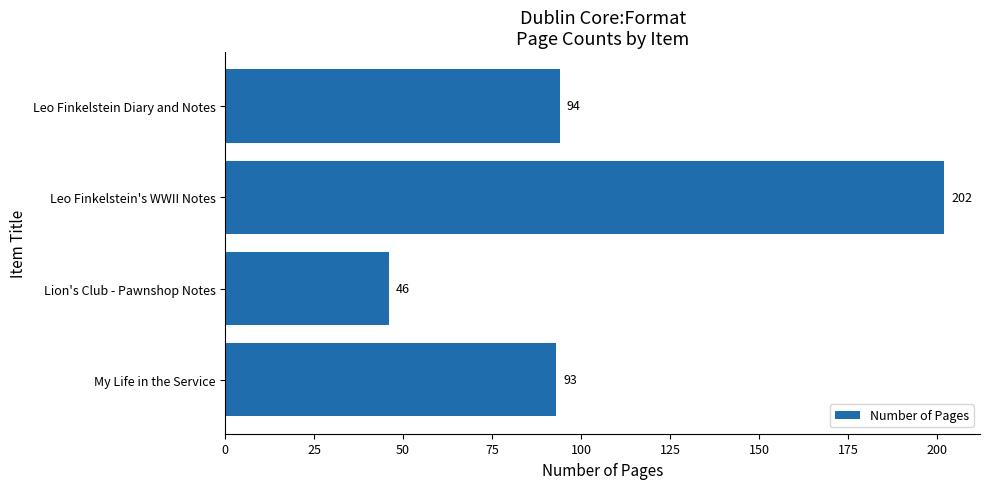

Rank the categories by value from highest to lowest.

Leo Finkelstein's WWII Notes, Leo Finkelstein Diary and Notes, My Life in the Service, Lion's Club - Pawnshop Notes